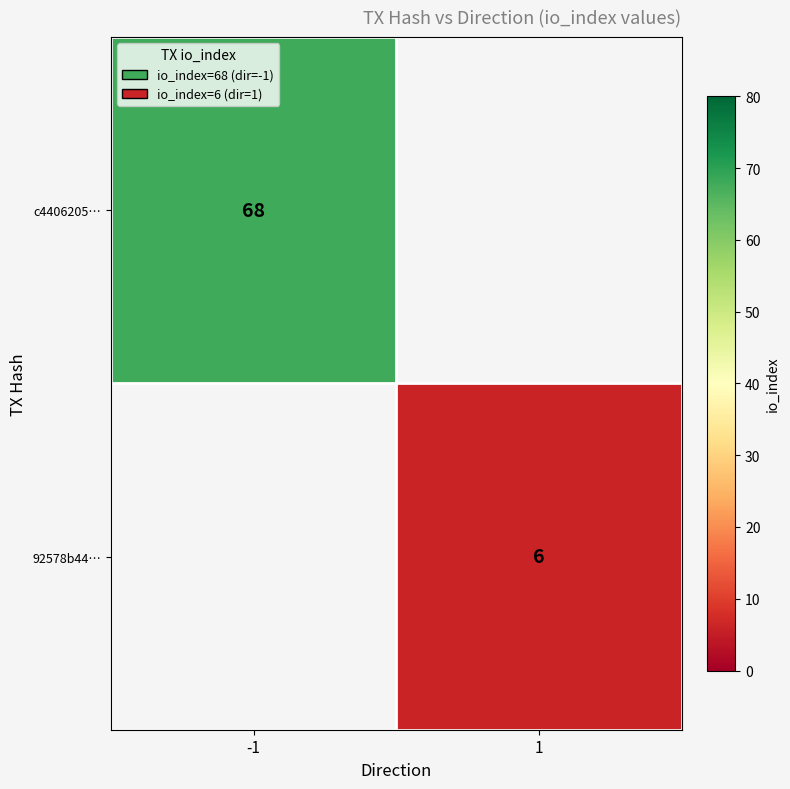

The c4406205… series shows 104.6 at -1. True or false?

False